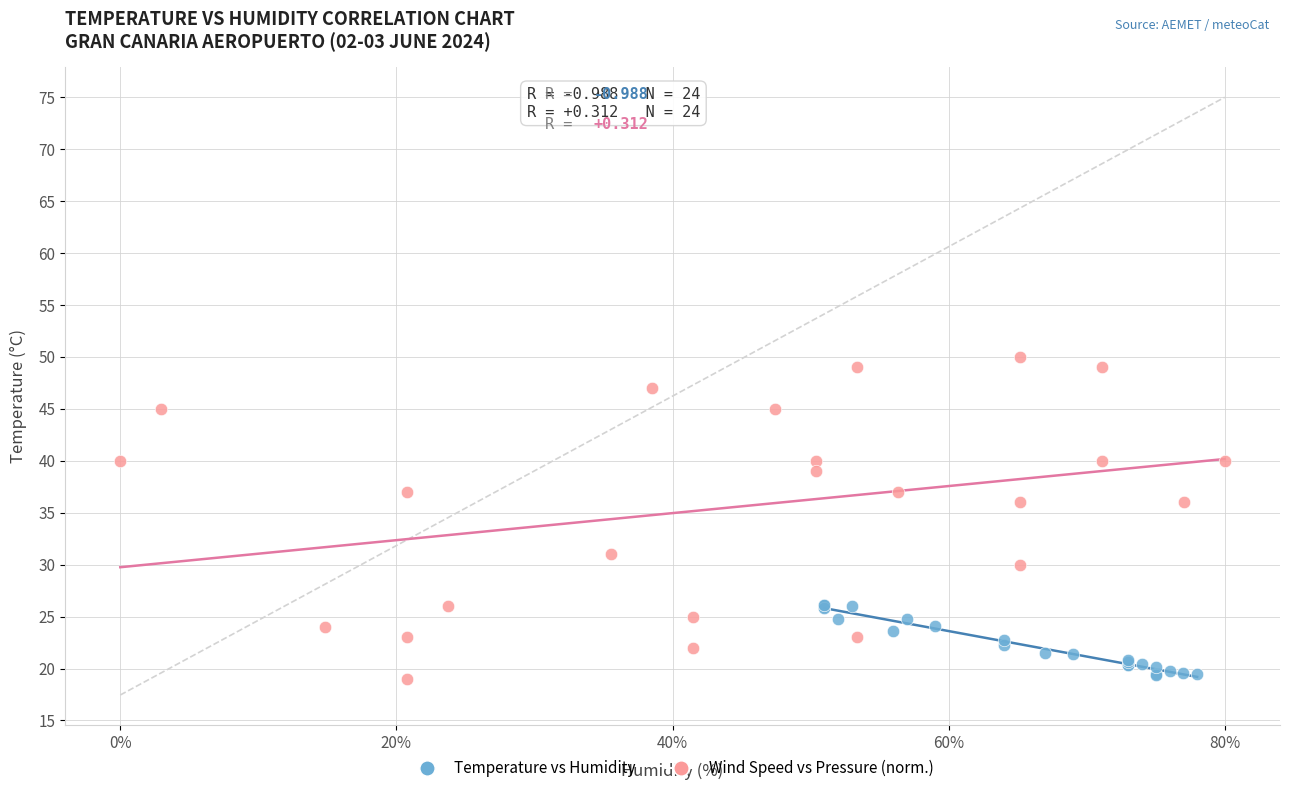

Which series reaches the maximum Y coordinate?

Wind Speed vs Pressure (norm.)